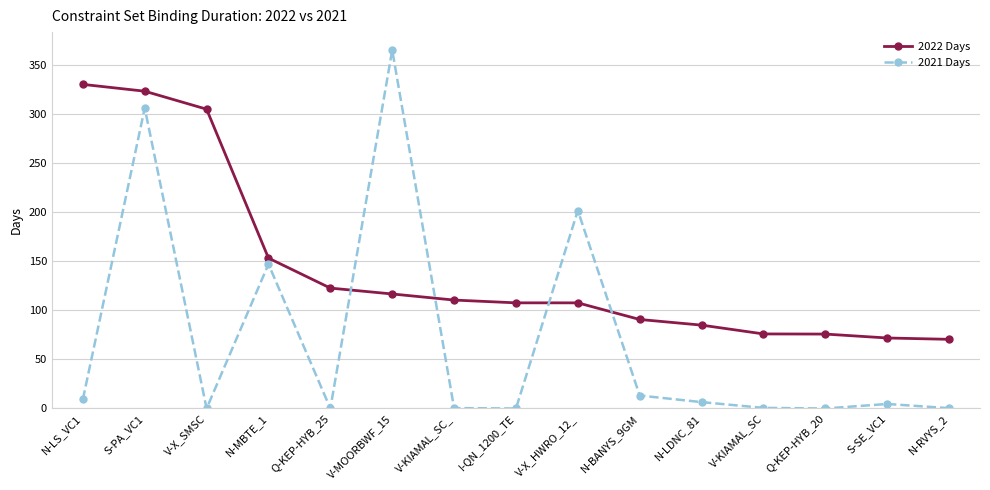

In 2021 Days, how many points are lower than both neighbors (excluding endpoints)?

4